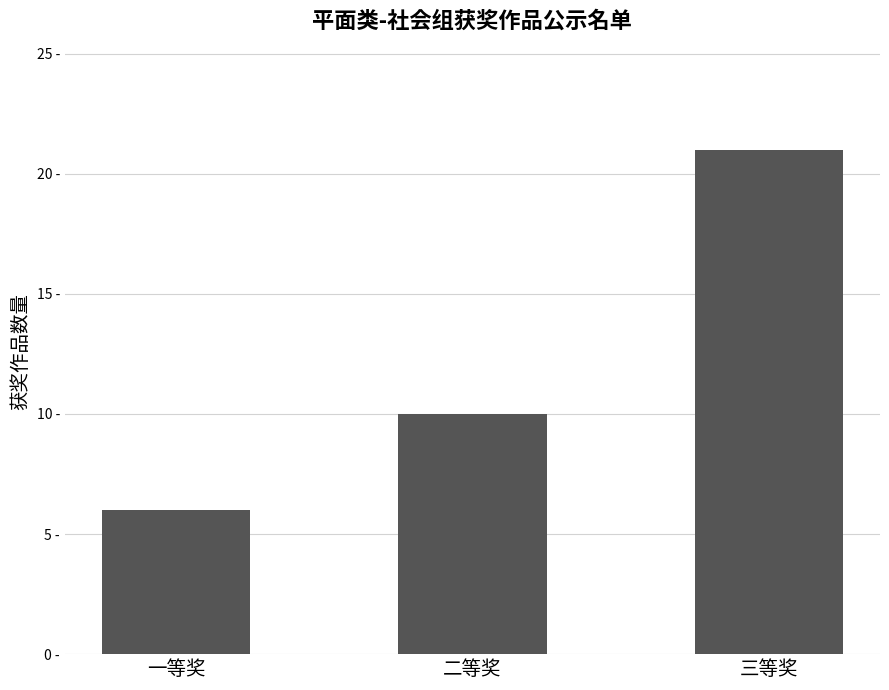

What is the value of the 3rd bar from the left?

21